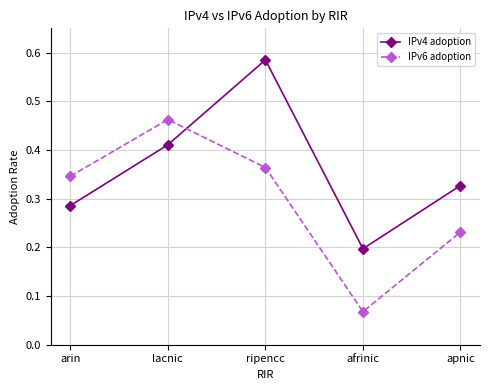

How many interior local valleys does the IPv6 adoption series have?

1